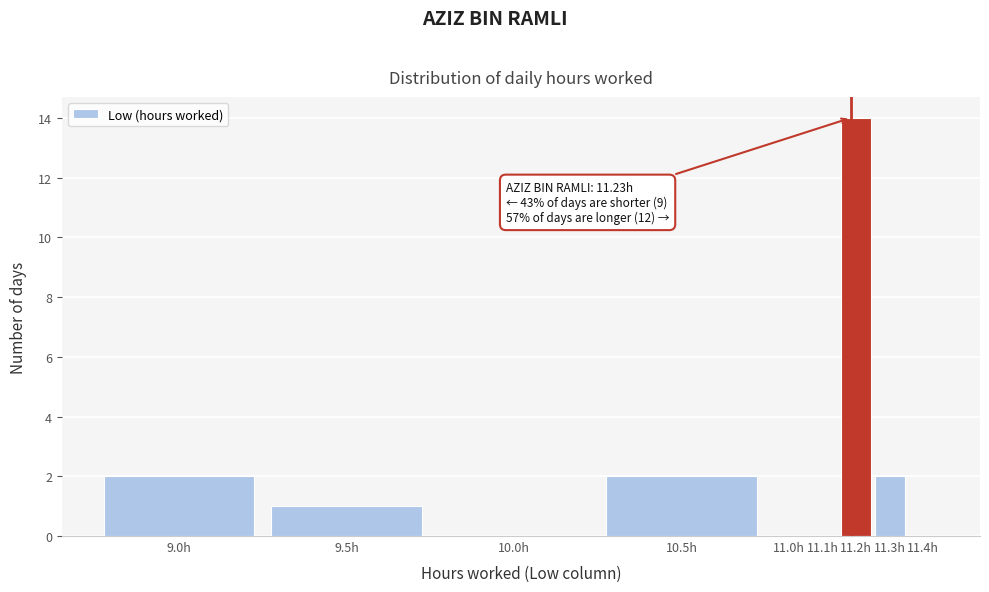

Reading left to right, extract all data points from this chart.

9.0h=2	9.5h=1	10.0h=0	10.5h=2	11.0h=0	11.1h=0	11.2h=14	11.3h=2	11.4h=0